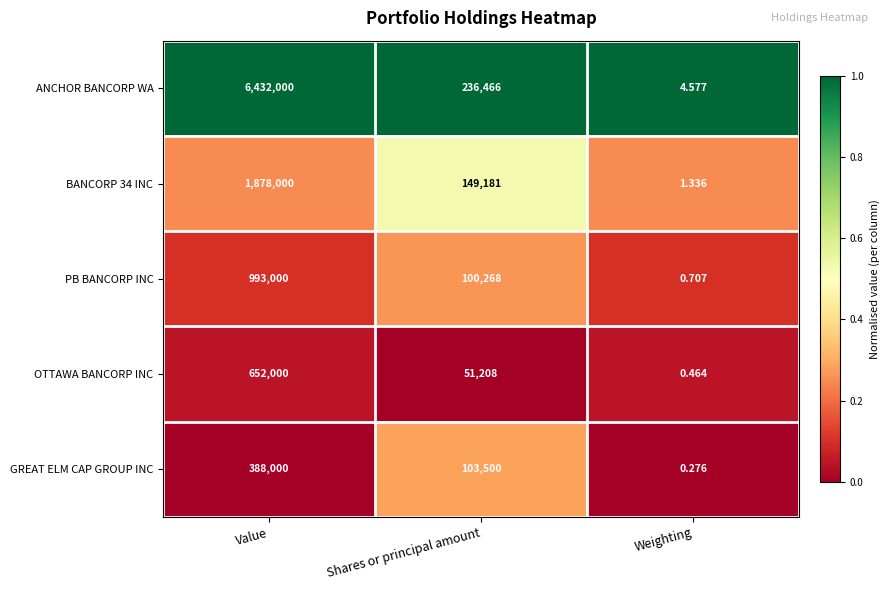

Count the number of data series in this chart.

5